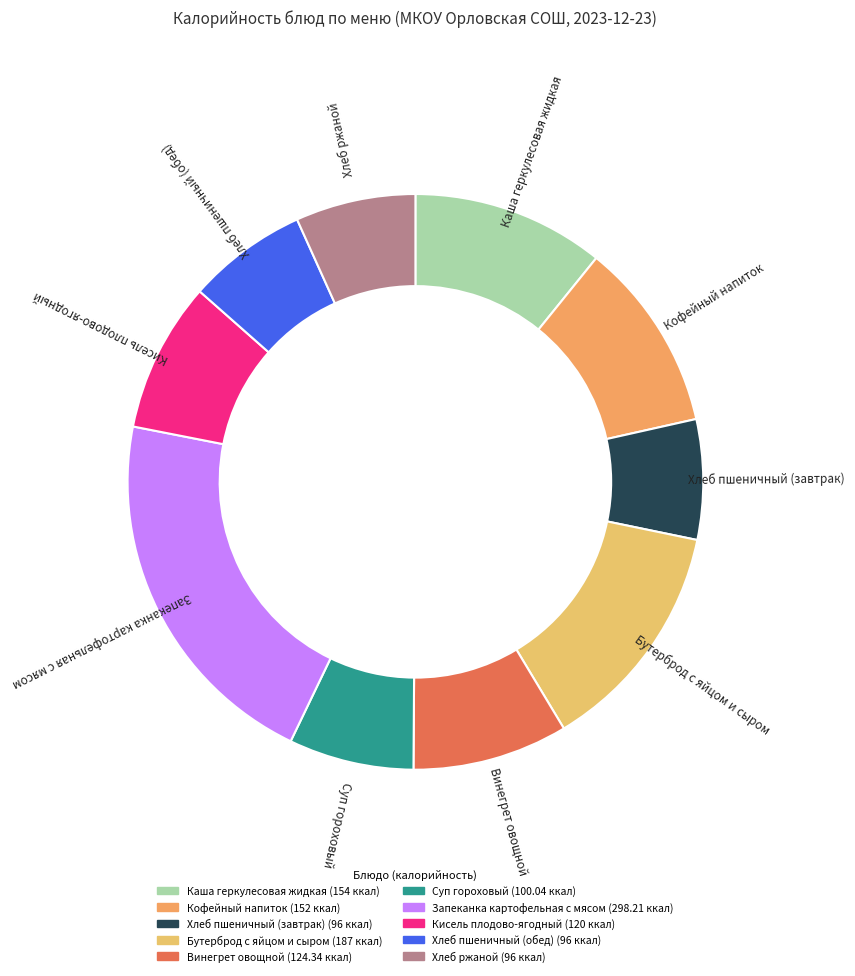

How many slices are in this pie chart?

10